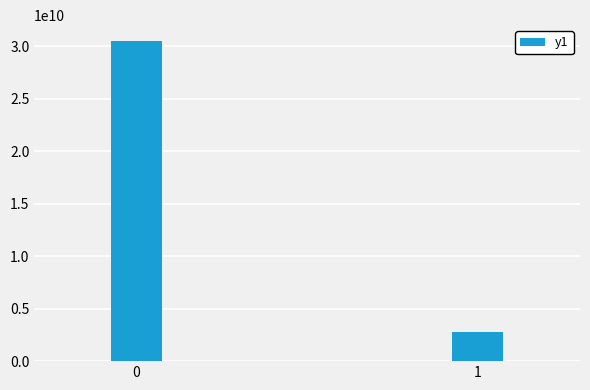

Reading left to right, transcribe all the data shown in this chart.

30487037704.0	2816425971.0